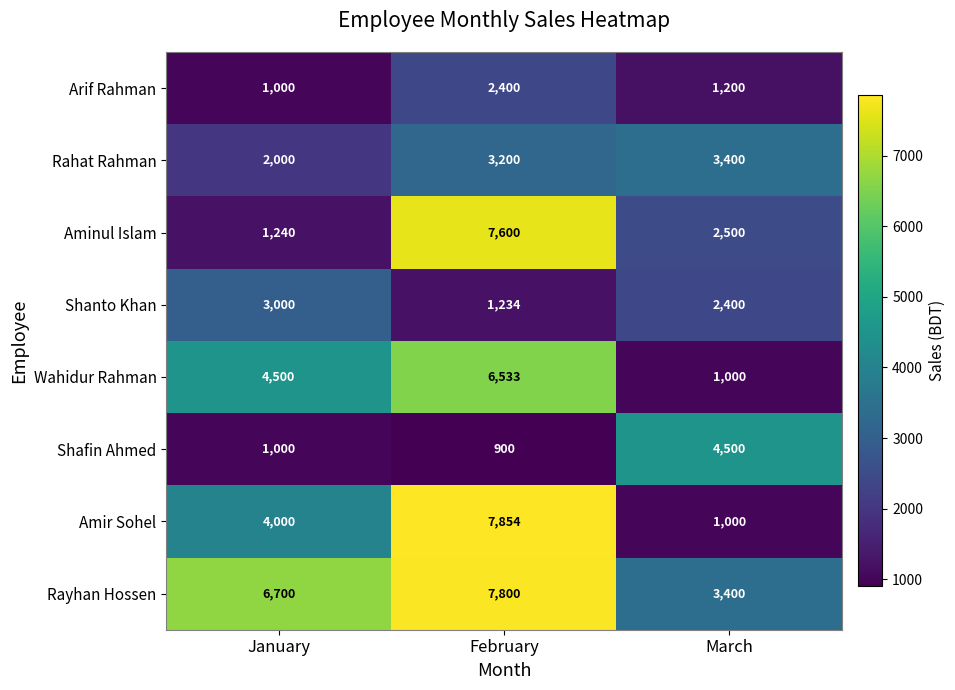

How many Aminul Islam values are between 1240 and 7600?

3